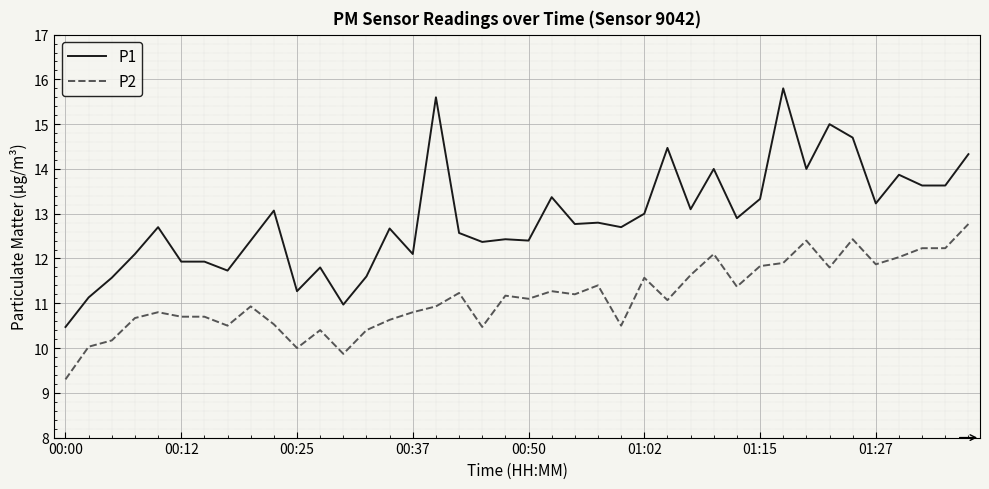

Does the chart have visible grid lines?

Yes